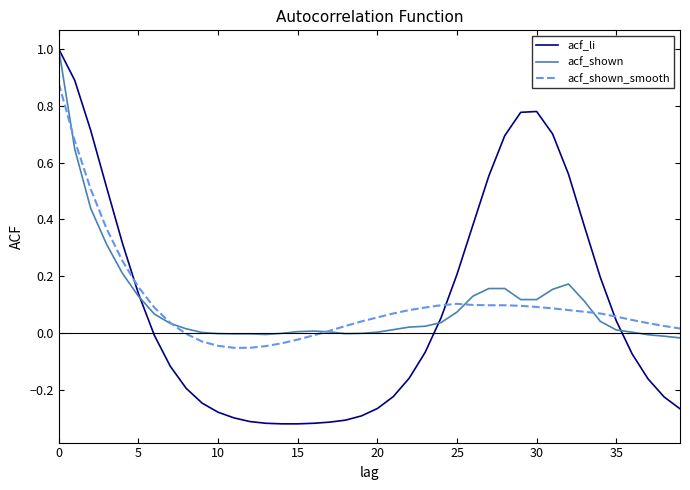

What is the sum of all acf_li values?

3.8